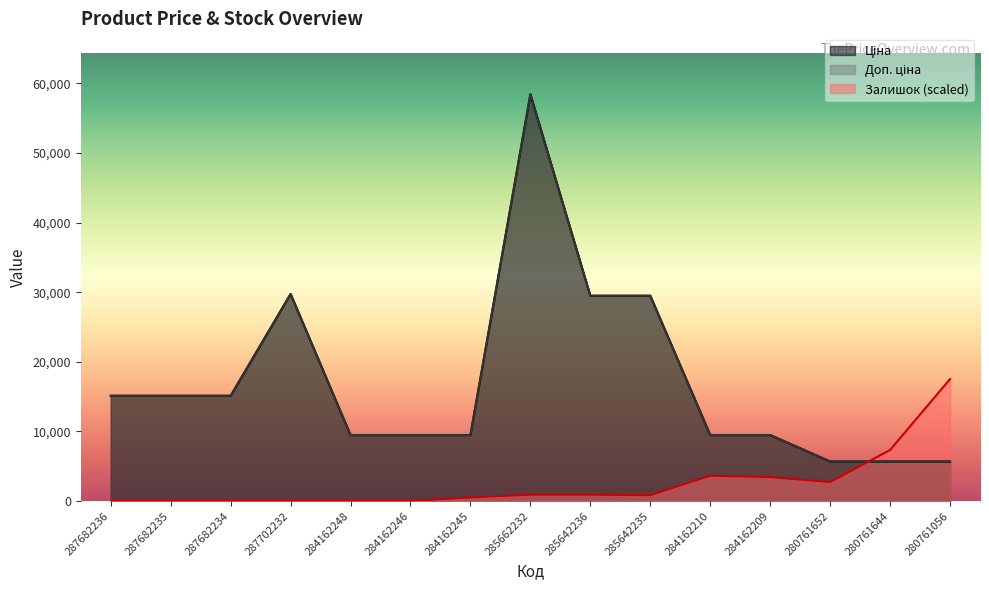

Which series has the largest range (max minus min)?

Ціна